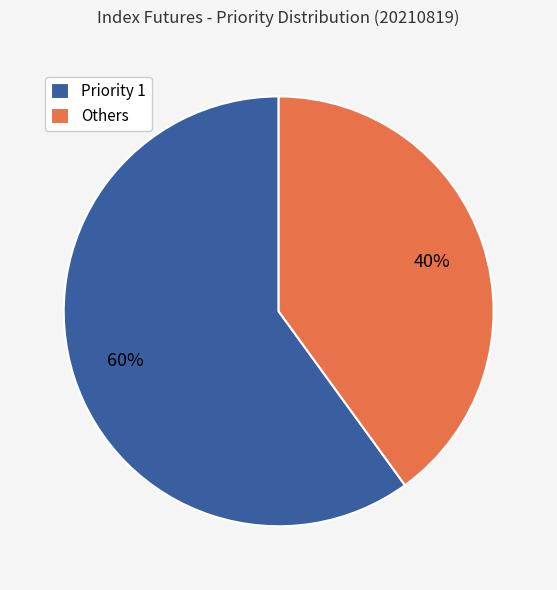

To the nearest percent, what portion does Priority 1 represent?

60%